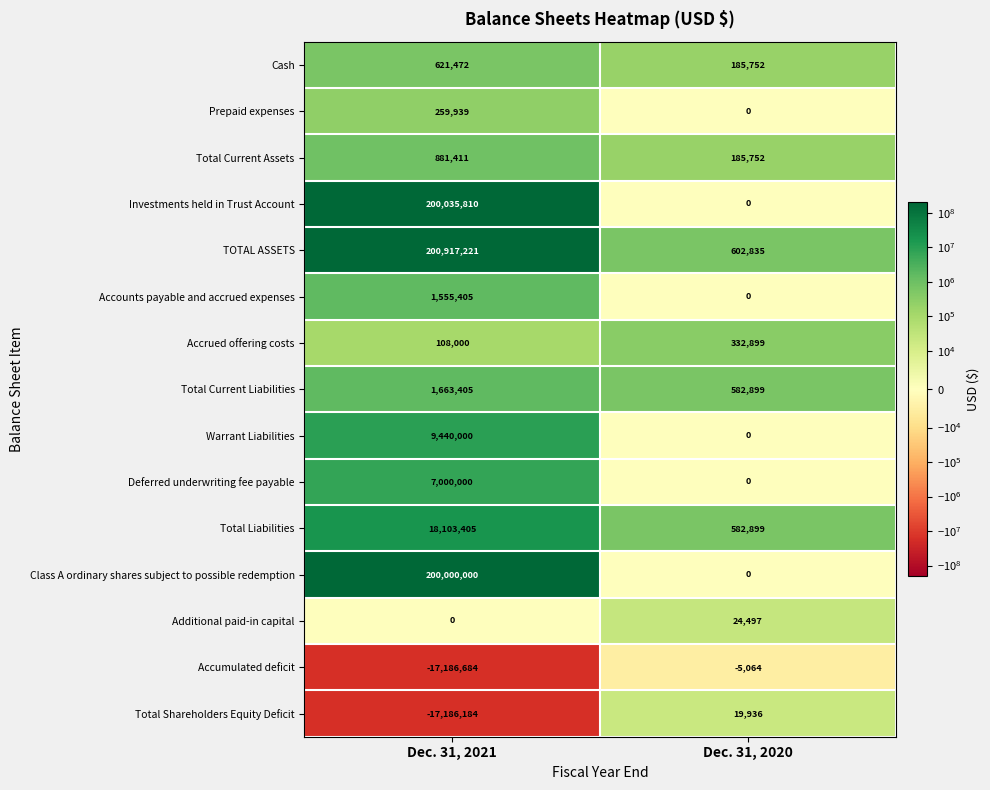

Rank the series at Dec. 31, 2021 from highest to lowest value.

TOTAL ASSETS, Investments held in Trust Account, Class A ordinary shares subject to possible redemption, Total Liabilities, Warrant Liabilities, Deferred underwriting fee payable, Total Current Liabilities, Accounts payable and accrued expenses, Total Current Assets, Cash, Prepaid expenses, Accrued offering costs, Additional paid-in capital, Total Shareholders Equity Deficit, Accumulated deficit